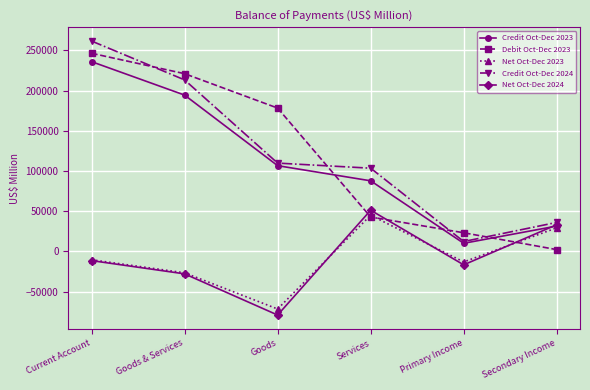

Which series ends up on top after the final intersection of Credit Oct-Dec 2024 and Debit Oct-Dec 2023?

Credit Oct-Dec 2024